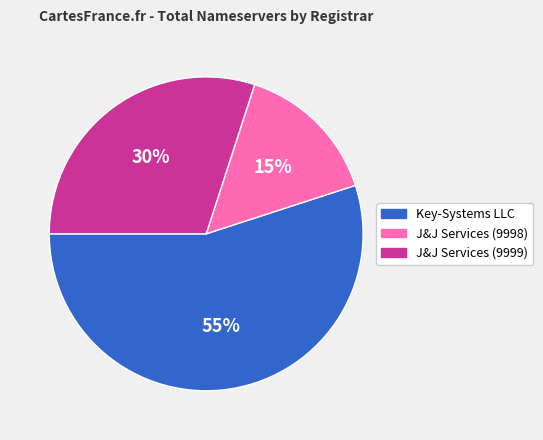

To the nearest percent, what is the average slice percentage?

33%